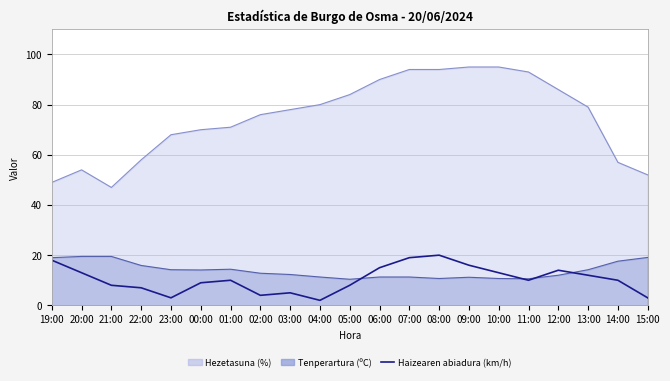

How many lines are shown in the chart?

1